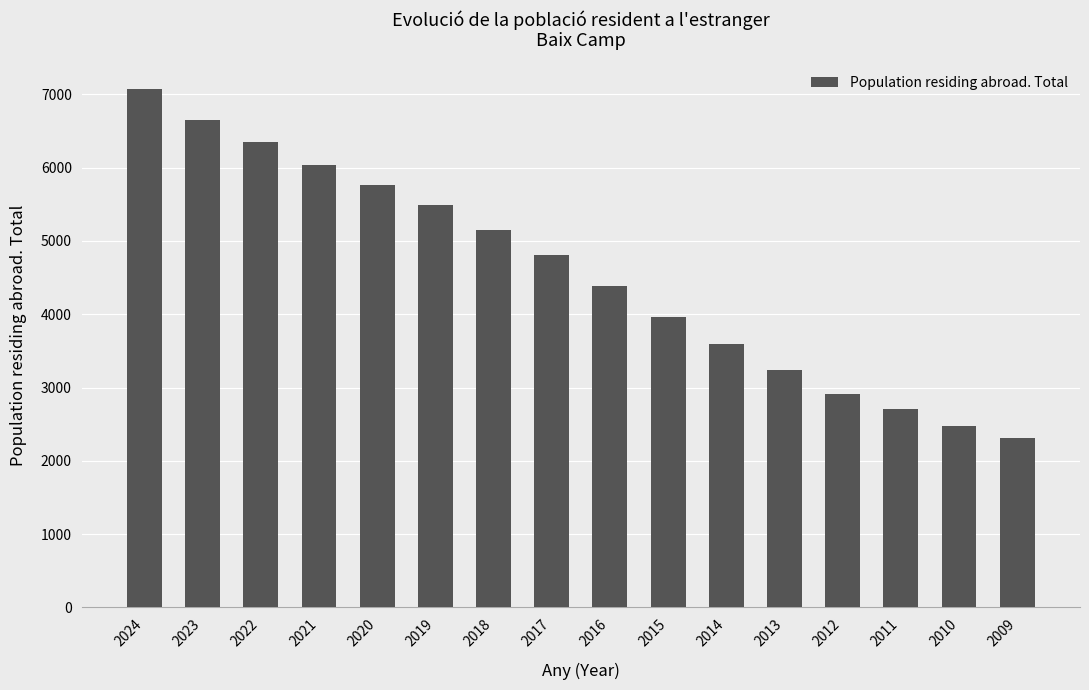

Rank the categories by value from highest to lowest.

2024, 2023, 2022, 2021, 2020, 2019, 2018, 2017, 2016, 2015, 2014, 2013, 2012, 2011, 2010, 2009